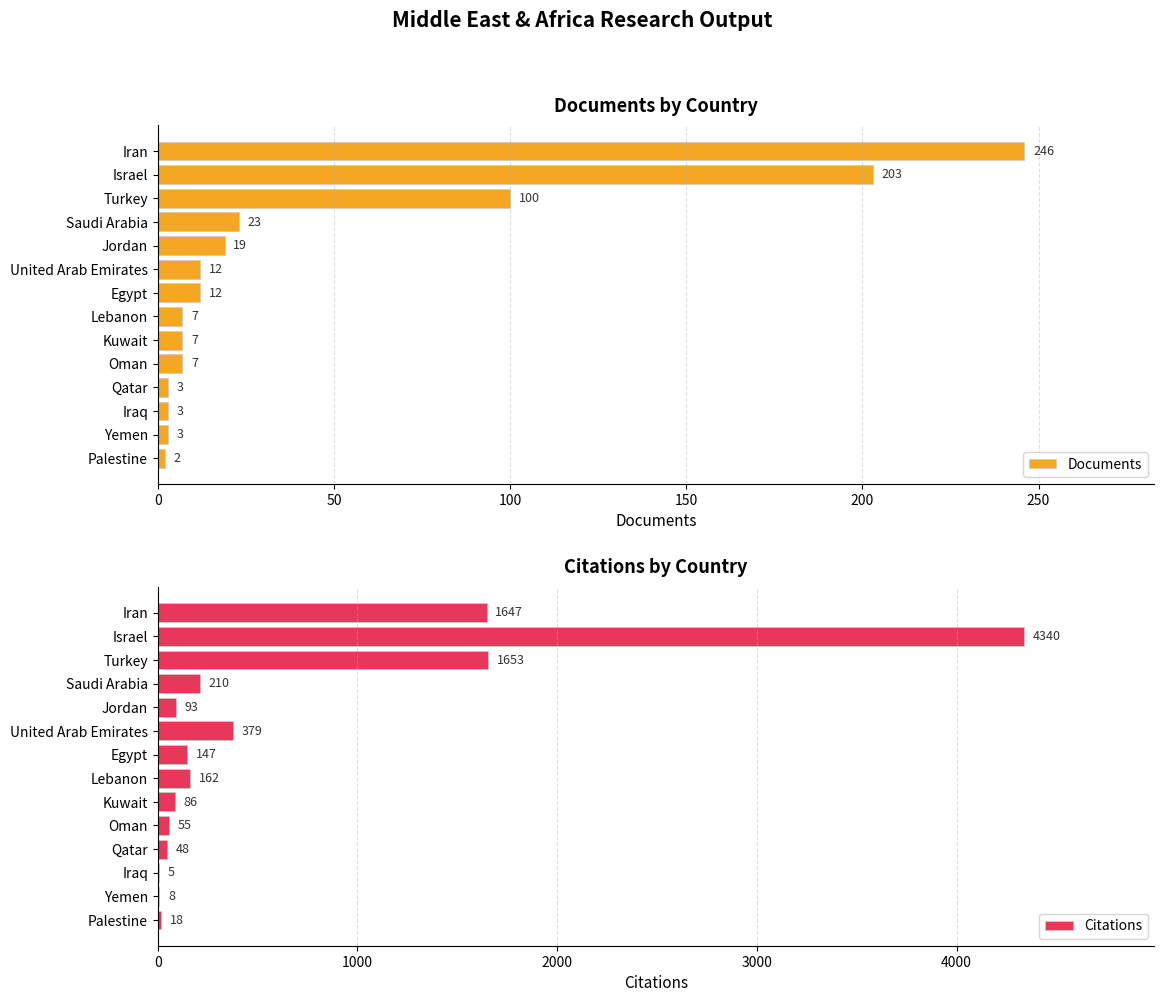

What is the difference between the maximum and minimum values in the Documents series?

244